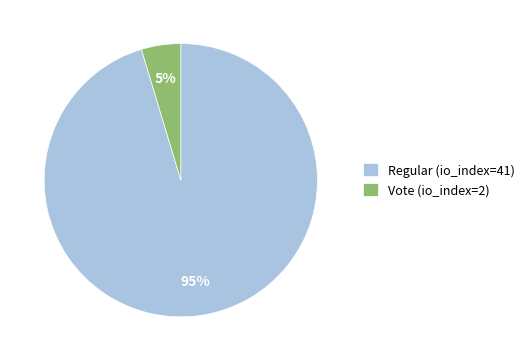

To the nearest percent, what portion does Regular (io_index=41) represent?

95%